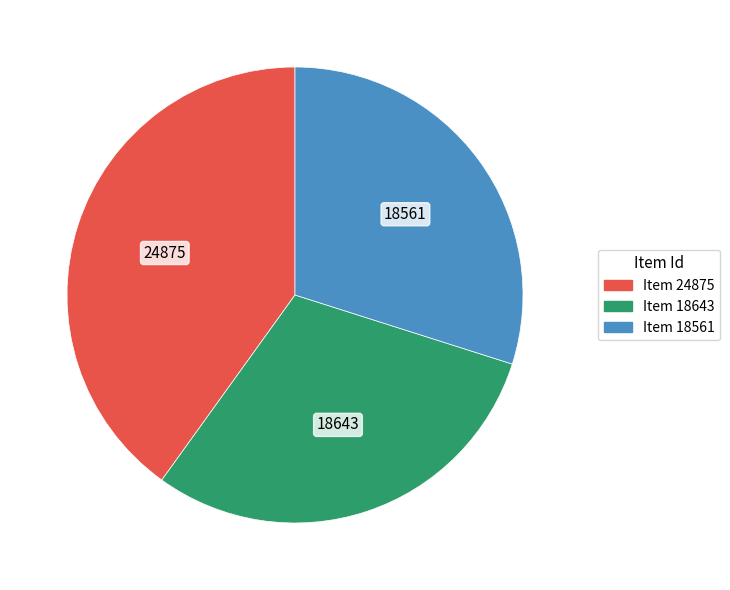

Is there a majority slice in this chart?

No